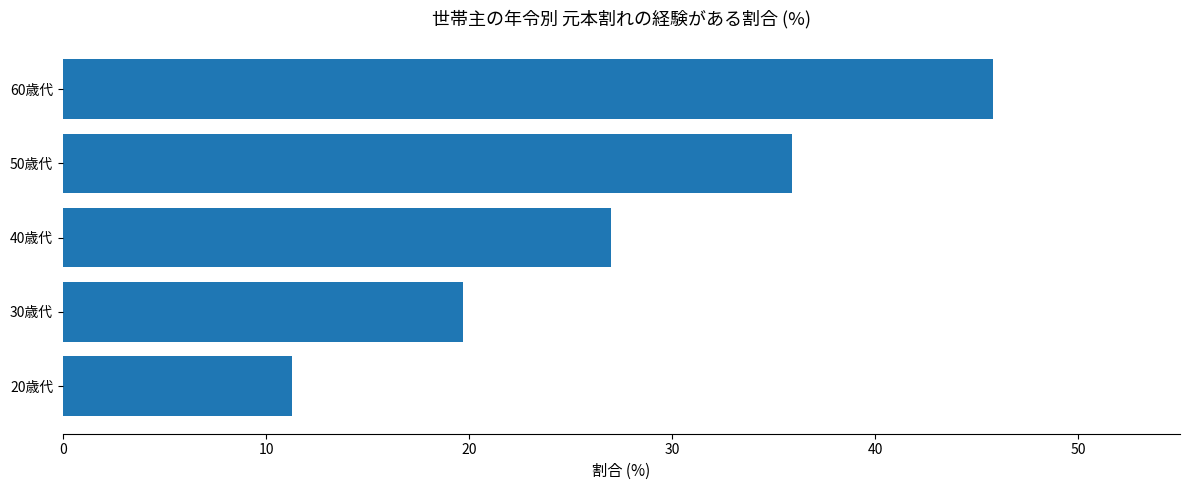

How many bars are there in total?

5